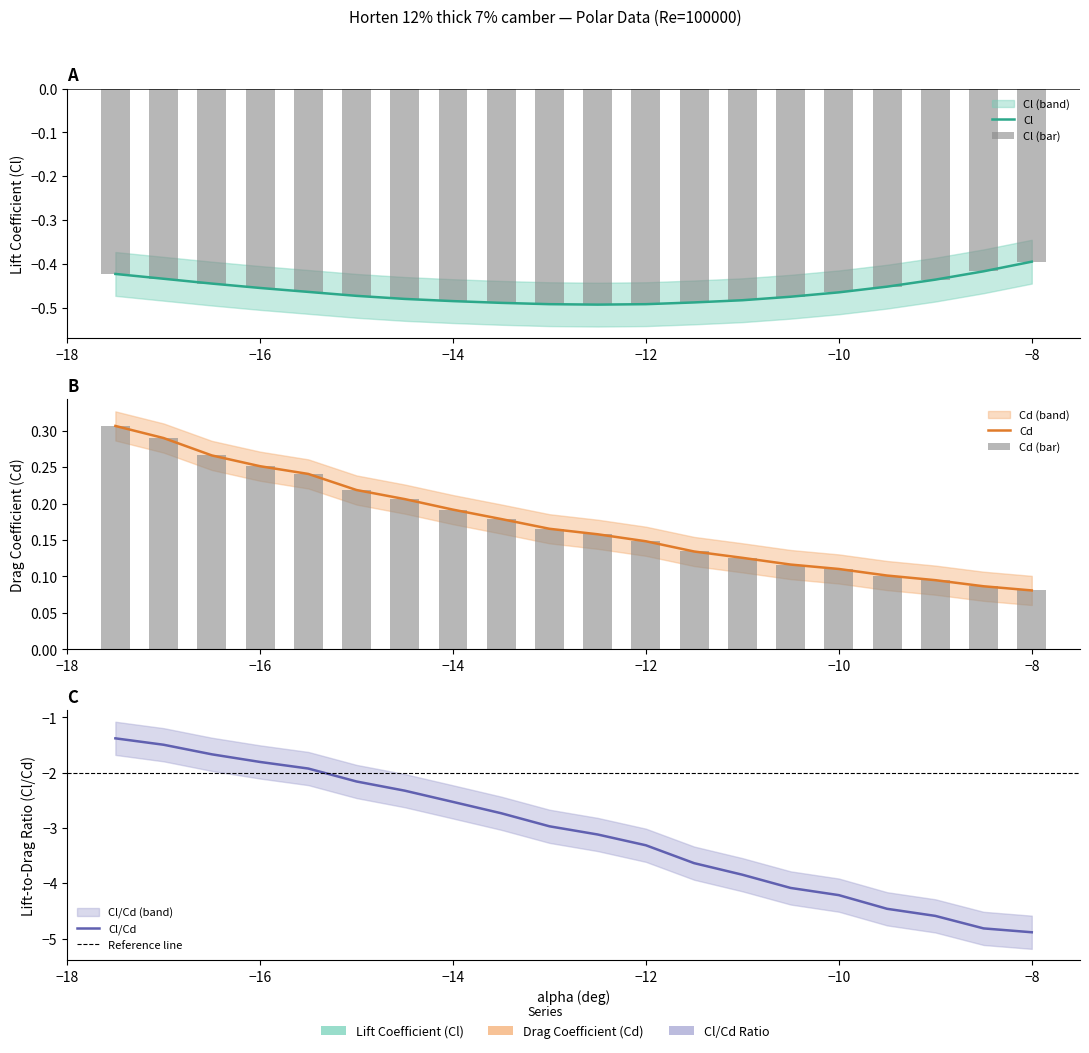

Which series has the largest total across all categories?

Cd